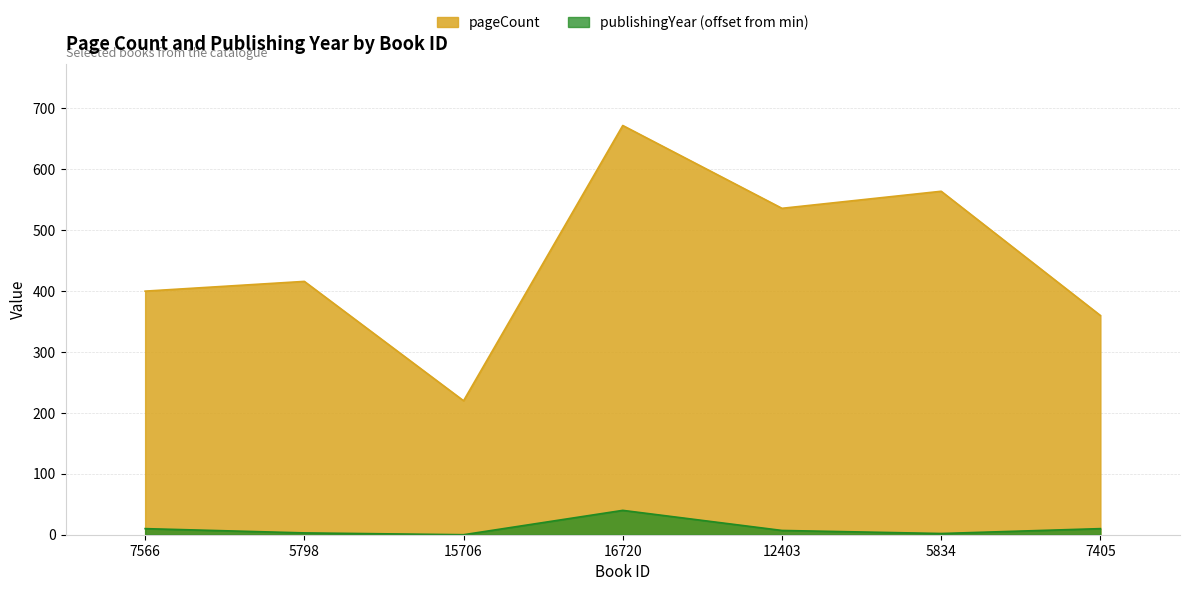

What is the difference between the publishingYear values at 16720 and 7566?

30